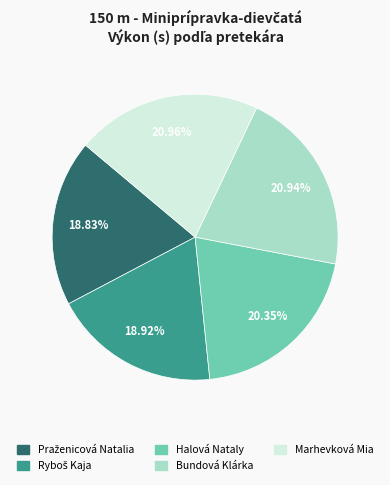

Approximately how many times larger is the value at Marhevková Mia compared to Bundová Klárka?

1.0